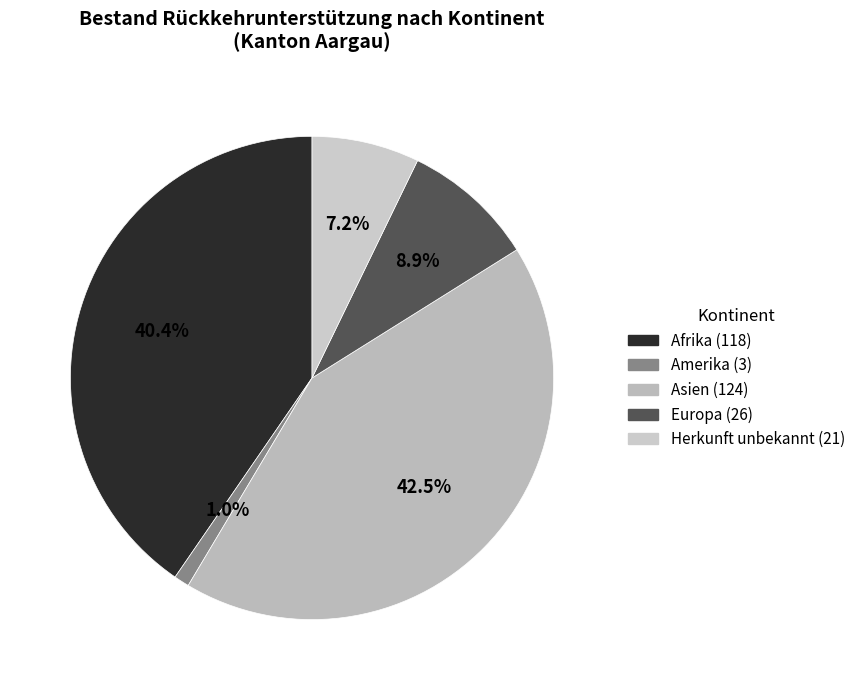

Is Herkunft unbekannt the majority of the pie?

No